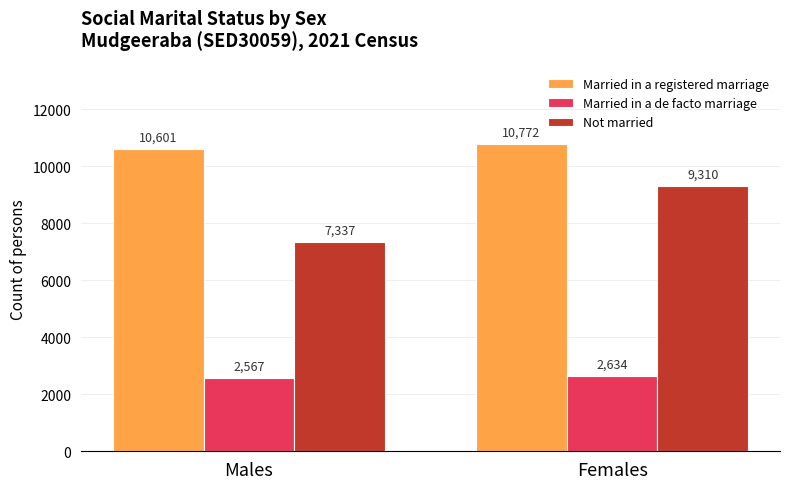

What is the spread (max minus min) of values at Females?

8138